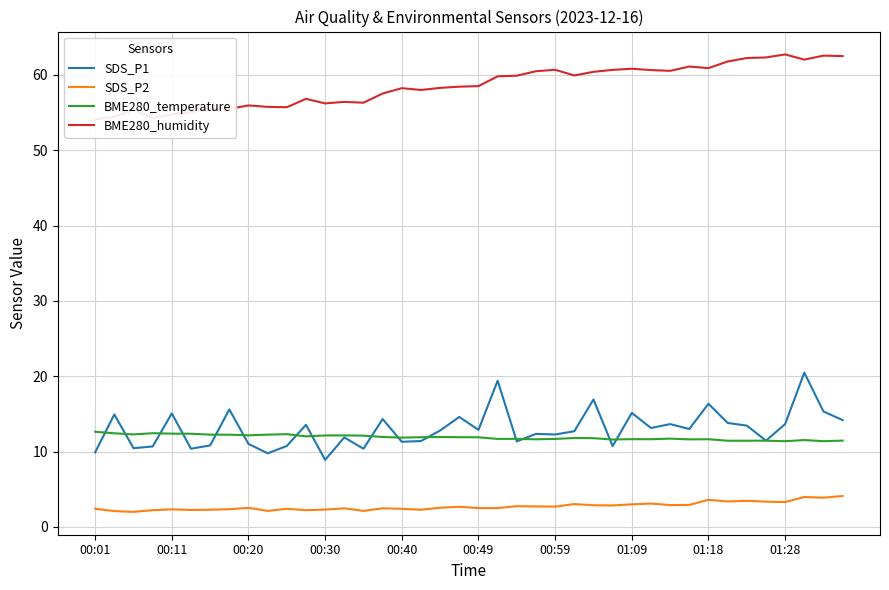

Which series has the widest spread of values?

SDS_P1